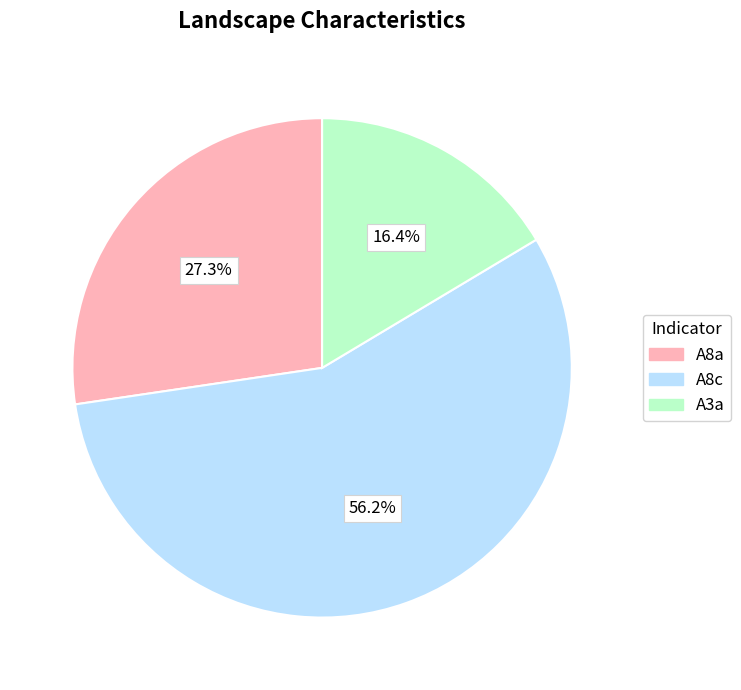

True or false: A8a accounts for 27% of the total.

True